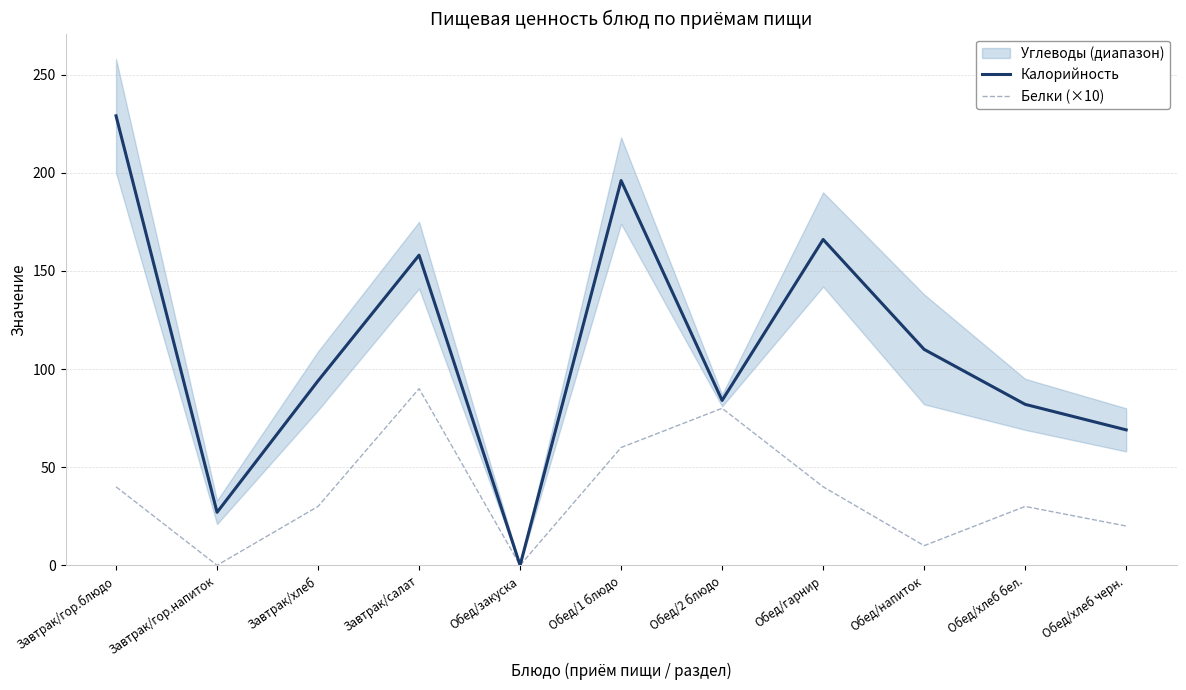

How many lines are shown in the chart?

2